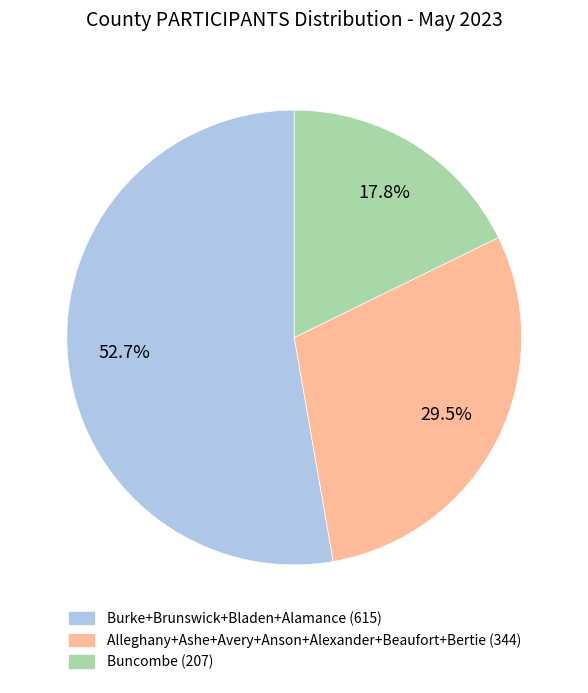

What is the total percentage of Alleghany+Ashe+Avery+Anson+Alexander+Beaufort+Bertie (344) and Buncombe (207)?

47.3%